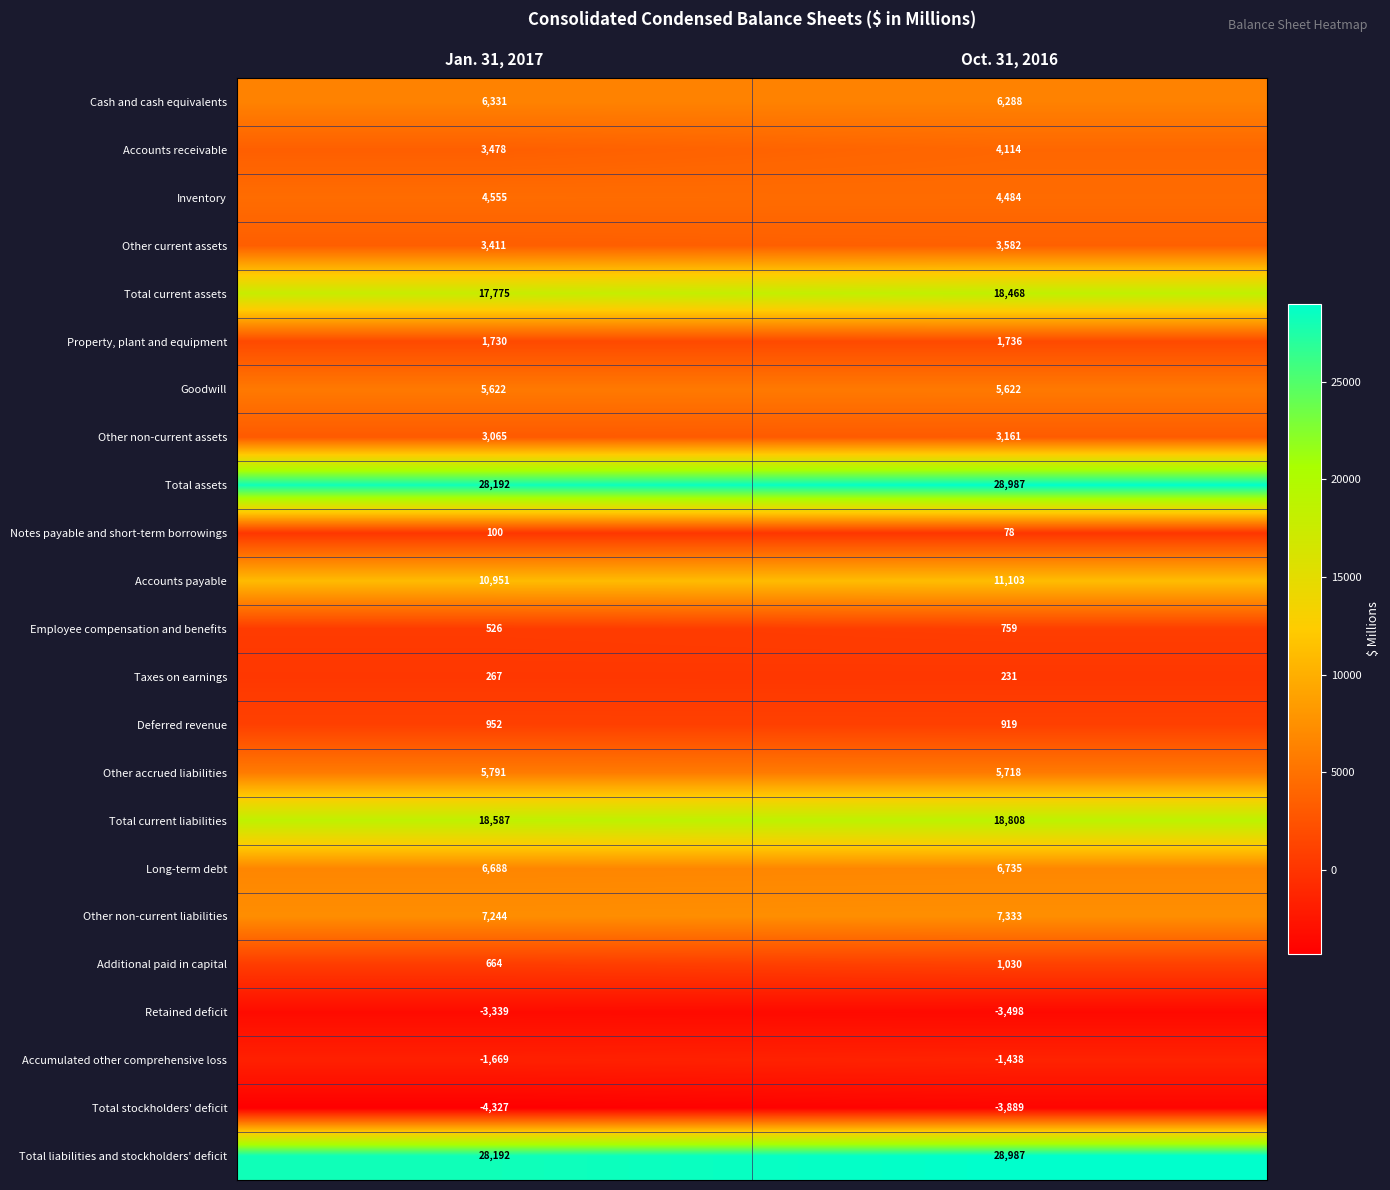

What is the difference between the highest and lowest values at Jan. 31, 2017?

32519